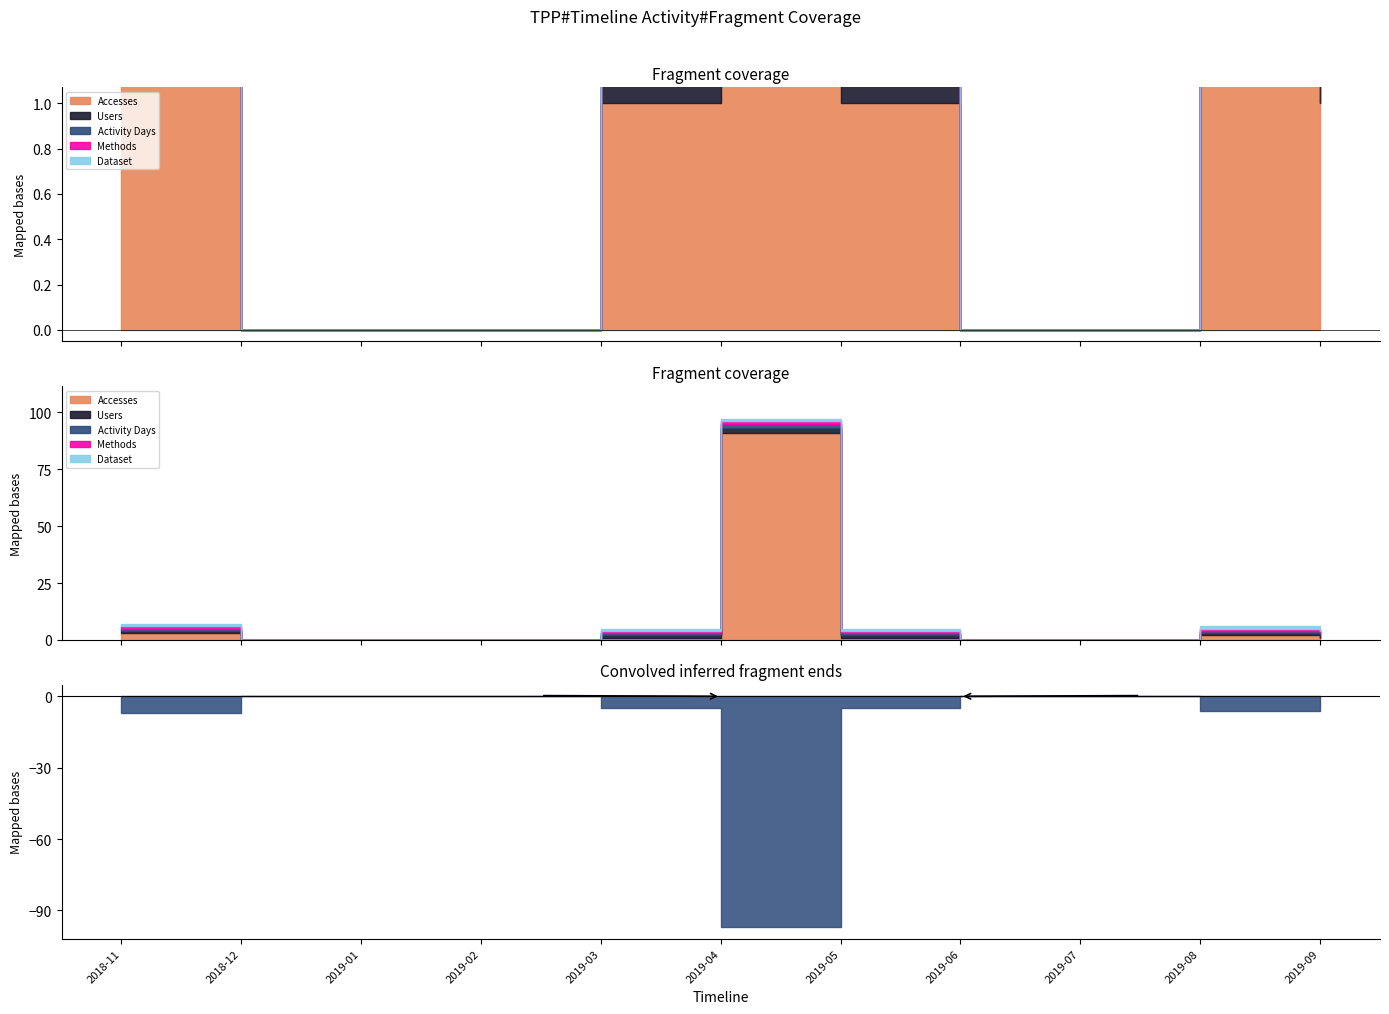

How many categories are shown in the chart?

11